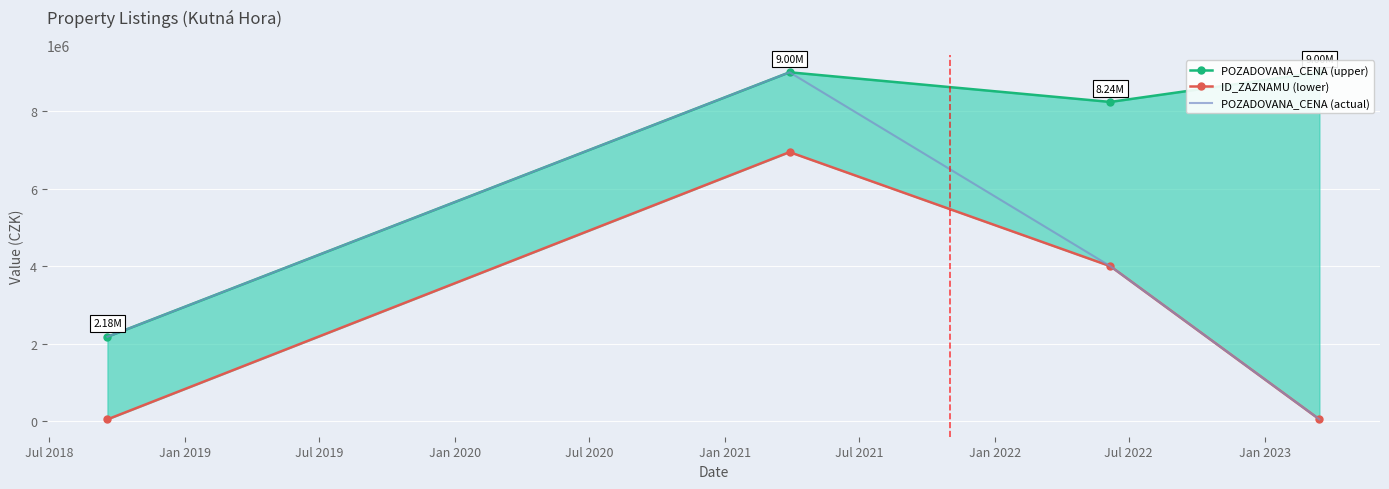

True or false: POZADOVANA_CENA (upper) has more than 2 points higher than both neighbors.

False